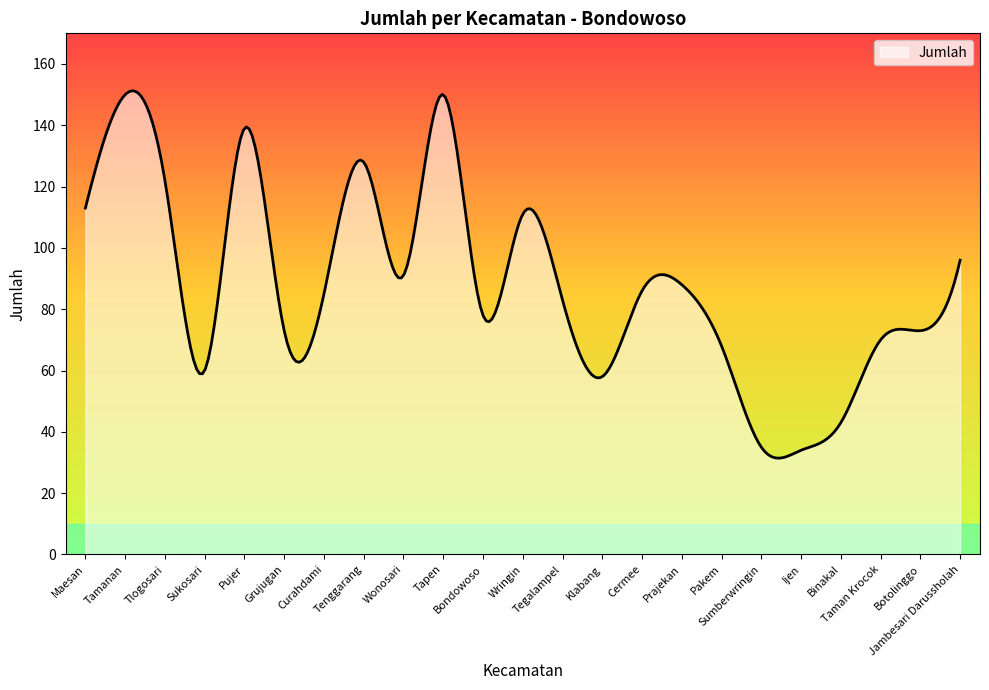

What is the sum of all values?

26323.0